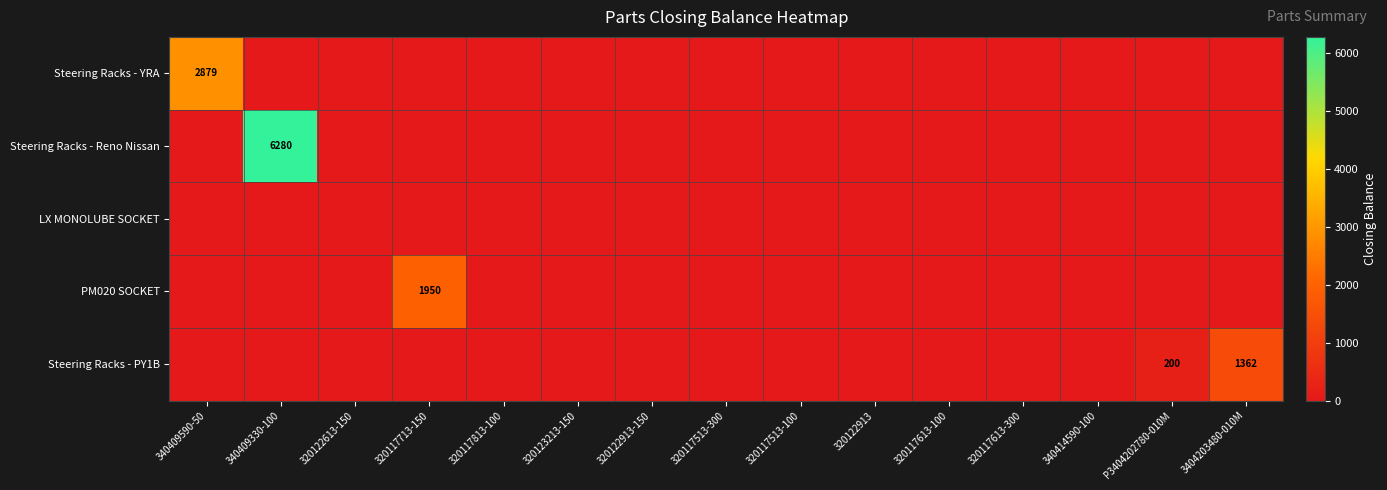

The Steering Racks - Reno Nissan series shows -2092 at 320122913. True or false?

False